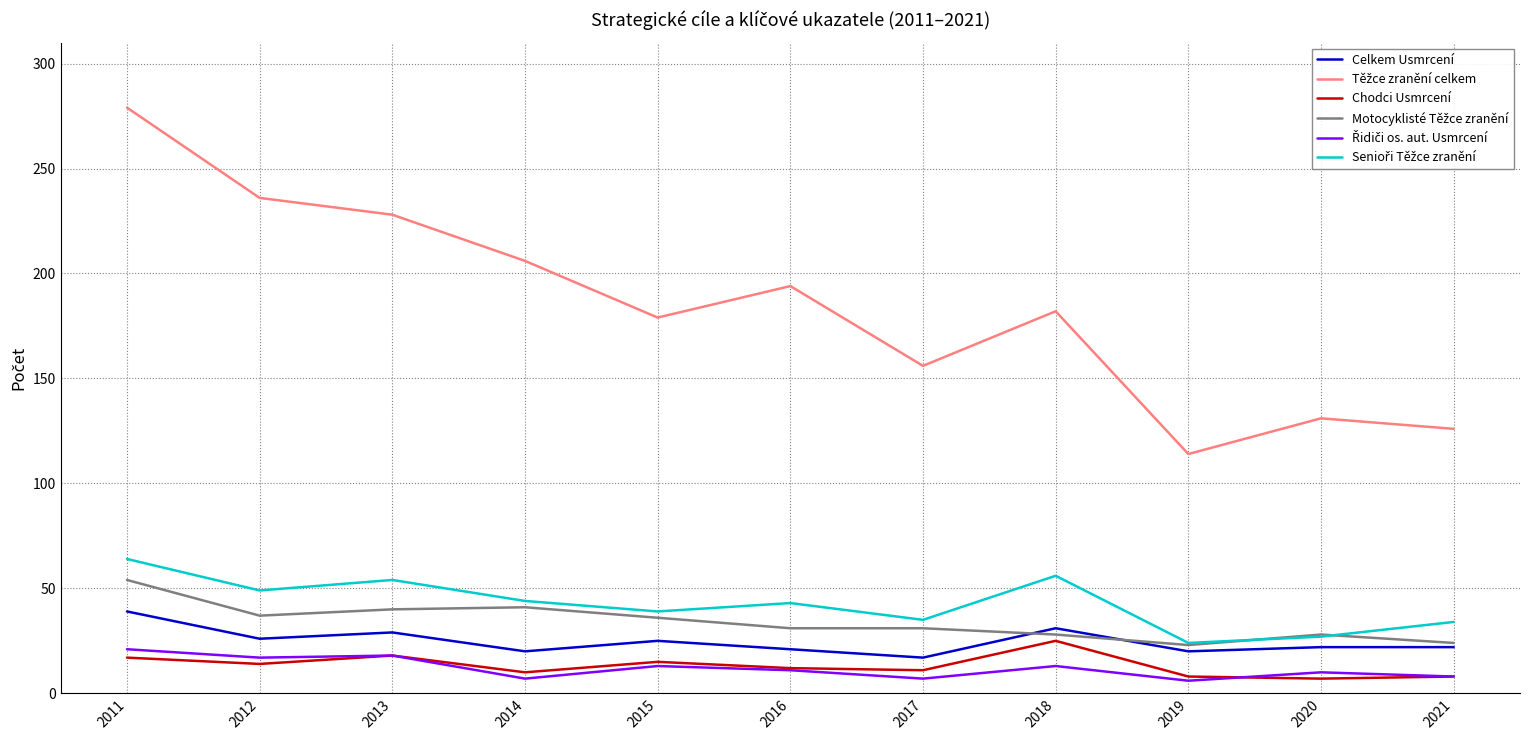

At which category is the sum across all series the highest?

2011